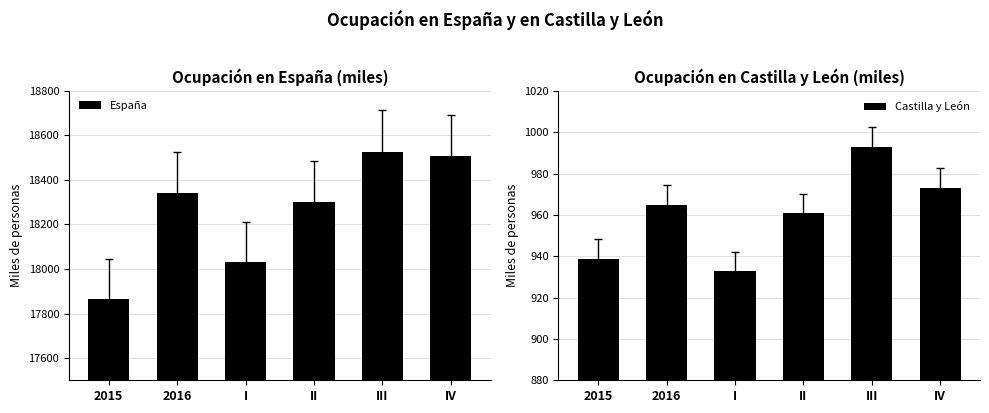

What is the difference between the España values at 2015 and III?

661.4